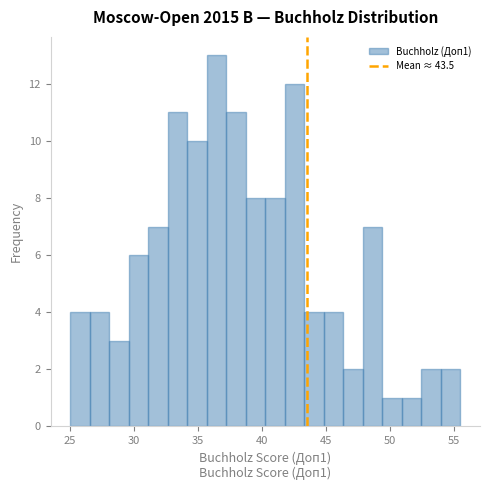

Read against the x-axis, roughly where is the centre of the tallest bar?

36.5